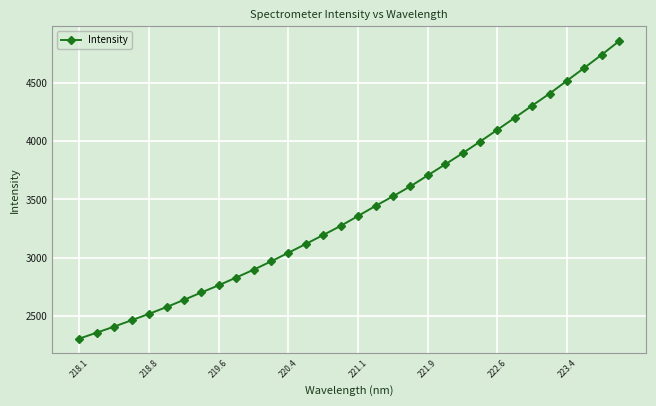

What is the difference between the second highest and second lowest values?

2387.2